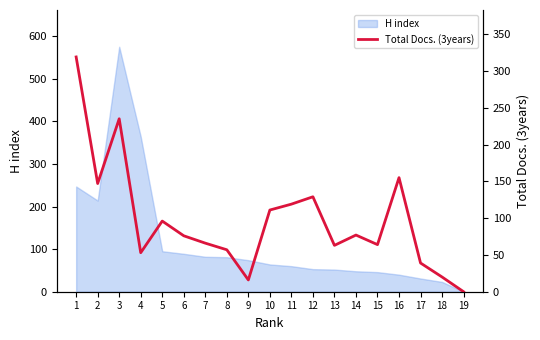

The value of H index at 7 is 82. True or false?

True